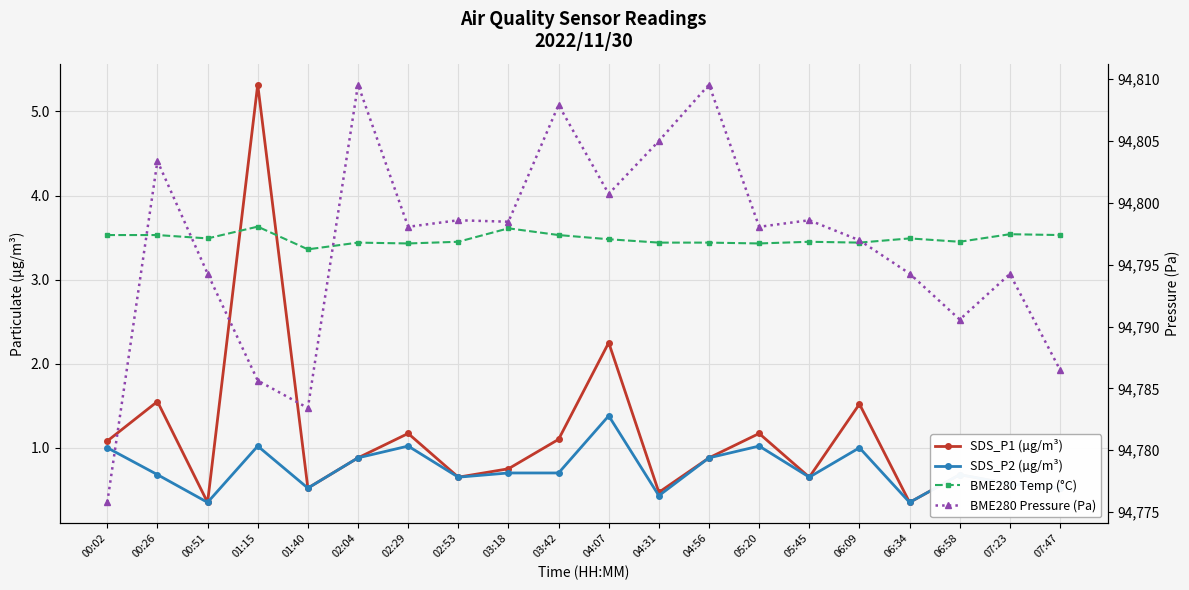

In BME280 Pressure (Pa), how many points are lower than both neighbors (excluding endpoints)?

6